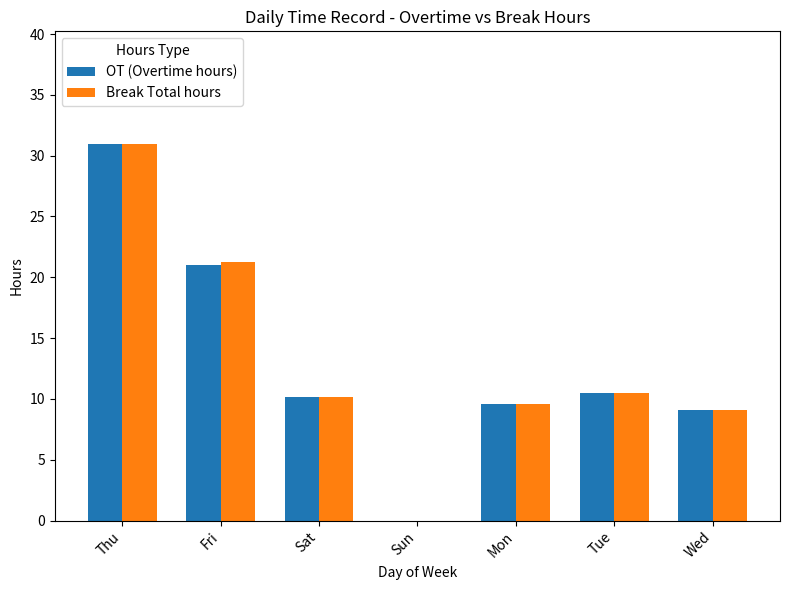

True or false: Break Total hours has a value of 13.4 at Sat.

False